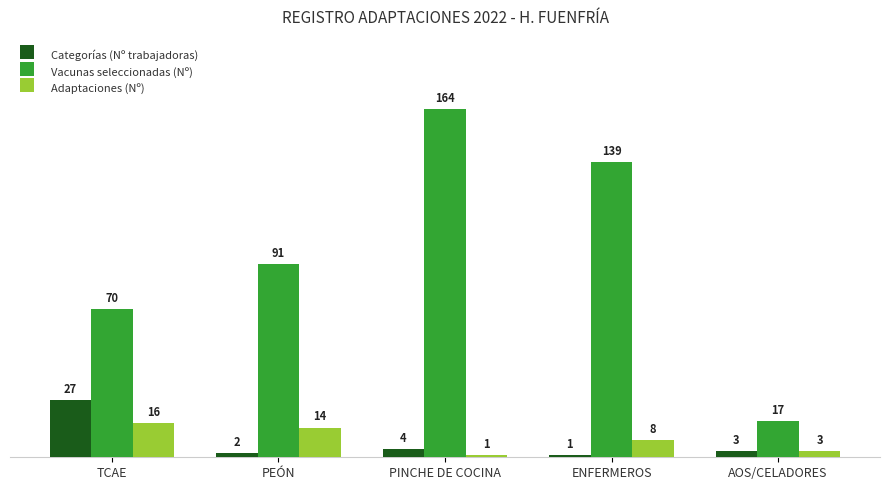

Which series changed the most between TCAE and ENFERMEROS?

Vacunas seleccionadas (Nº)